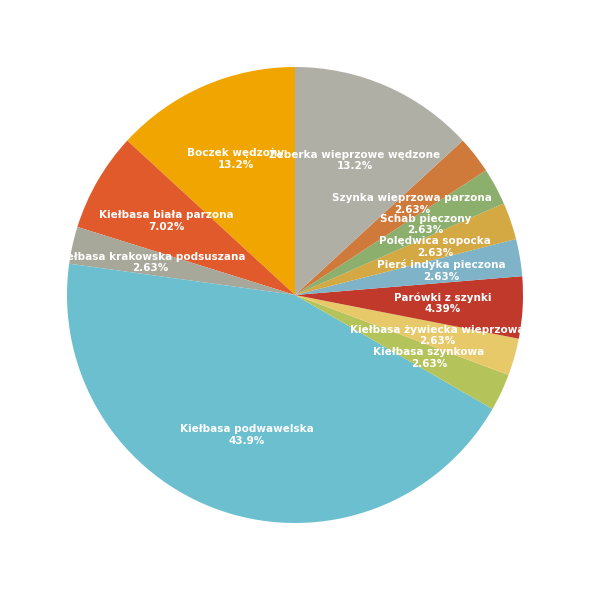

The Kiełbasa żywiecka wieprzowa slice represents 3% of the pie. True or false?

True